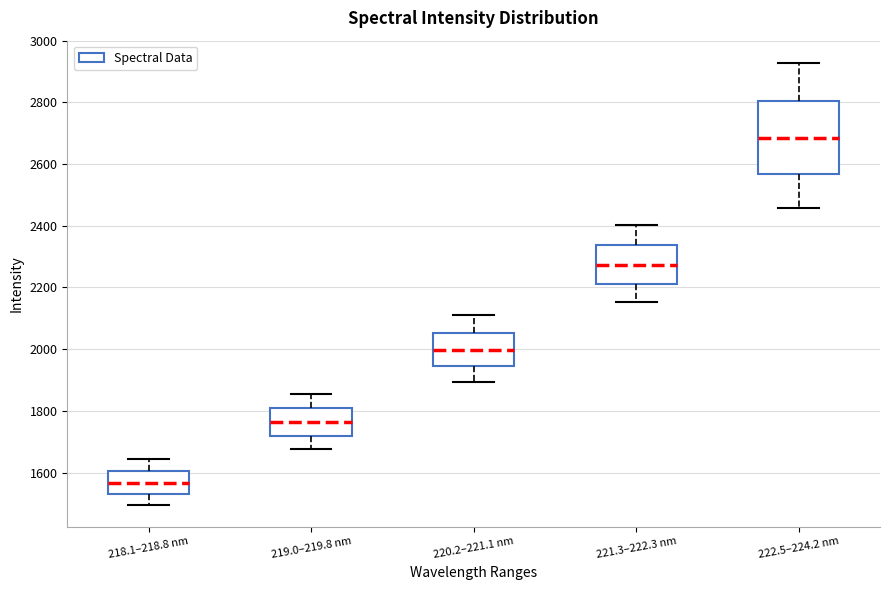

Which box has the highest median line?

222.5–224.2 nm